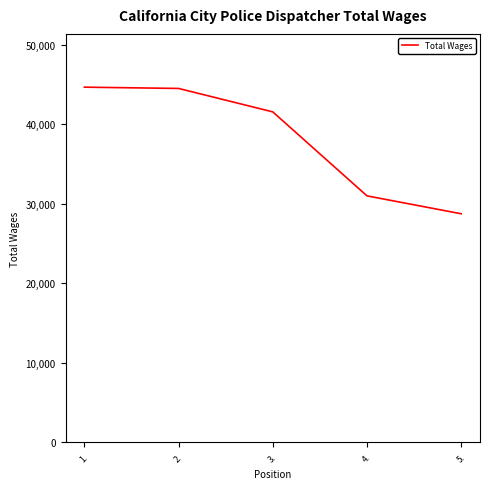

Is this an area chart (filled region under the line)?

No